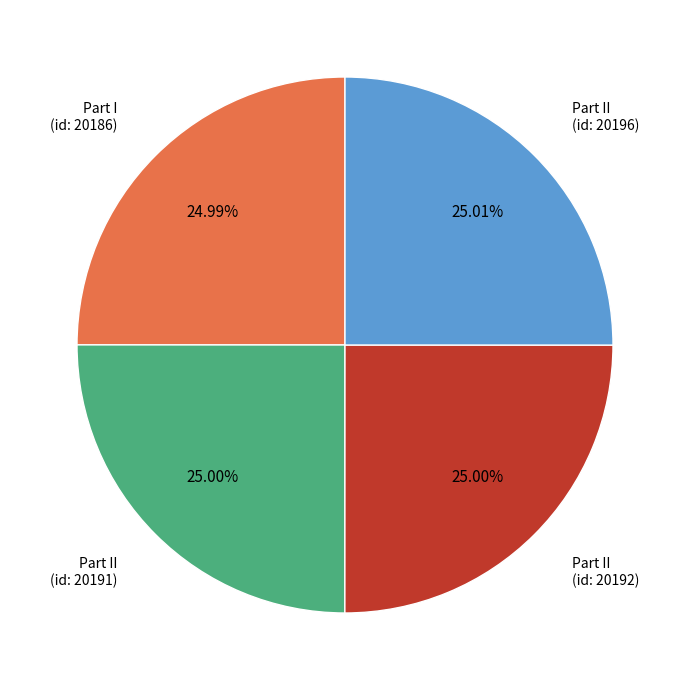

Does any single category account for the majority?

No